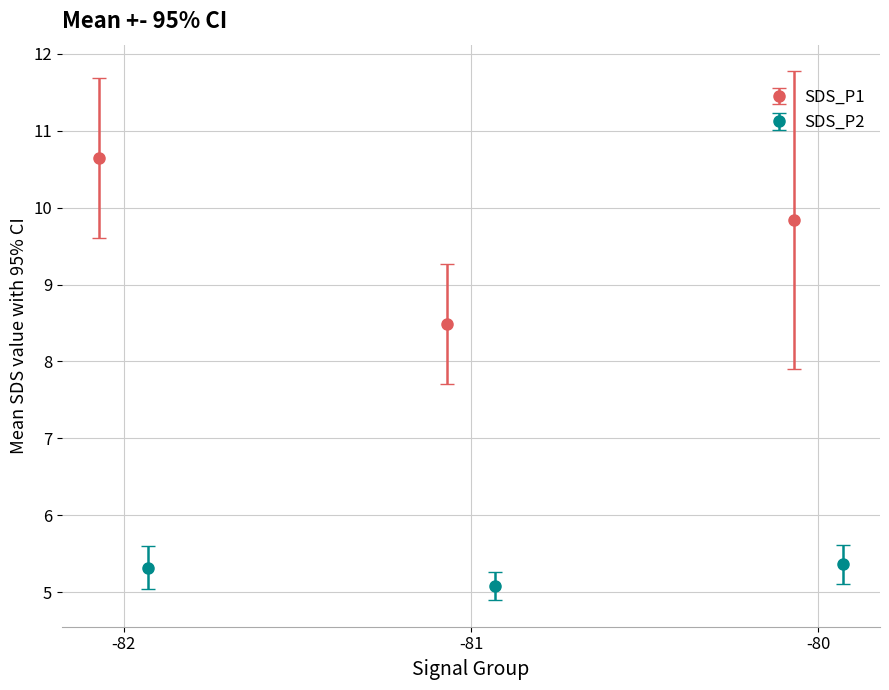

What is the highest value of the SDS_P1 series?

10.6